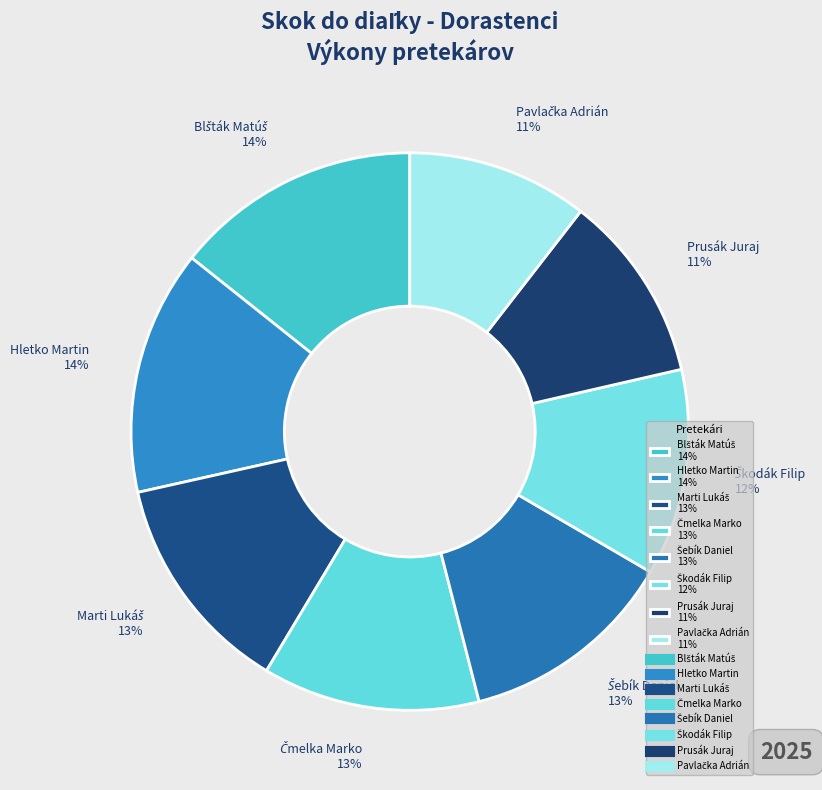

To the nearest percent, what portion does Hletko Martin 14% represent?

14%